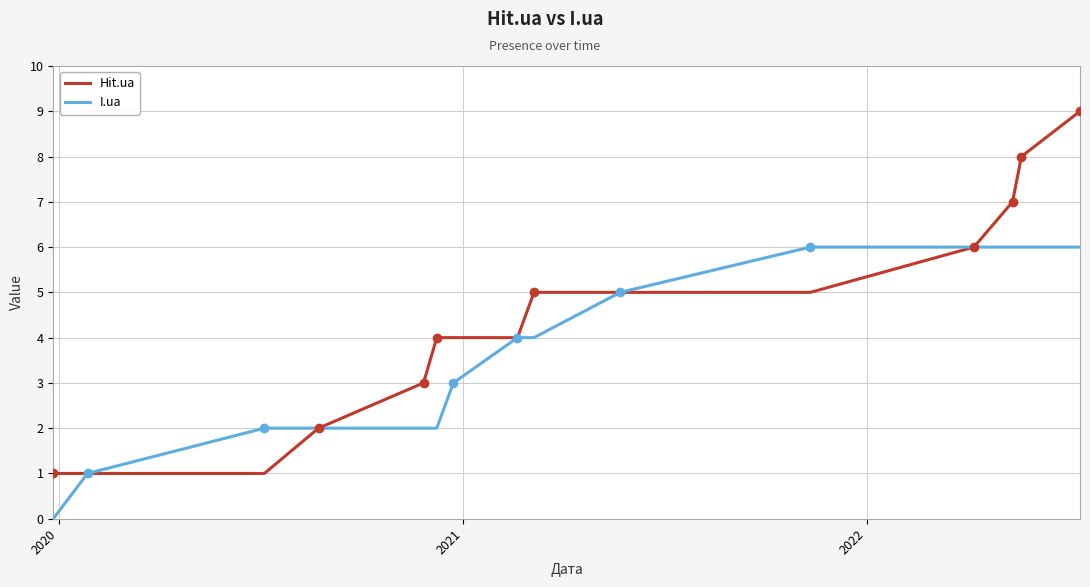

Count the I.ua values in the range 2 to 6.

13